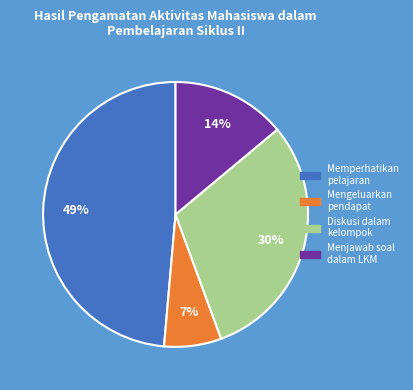

To the nearest percent, what is the difference between the largest and smallest slice percentages?

42%